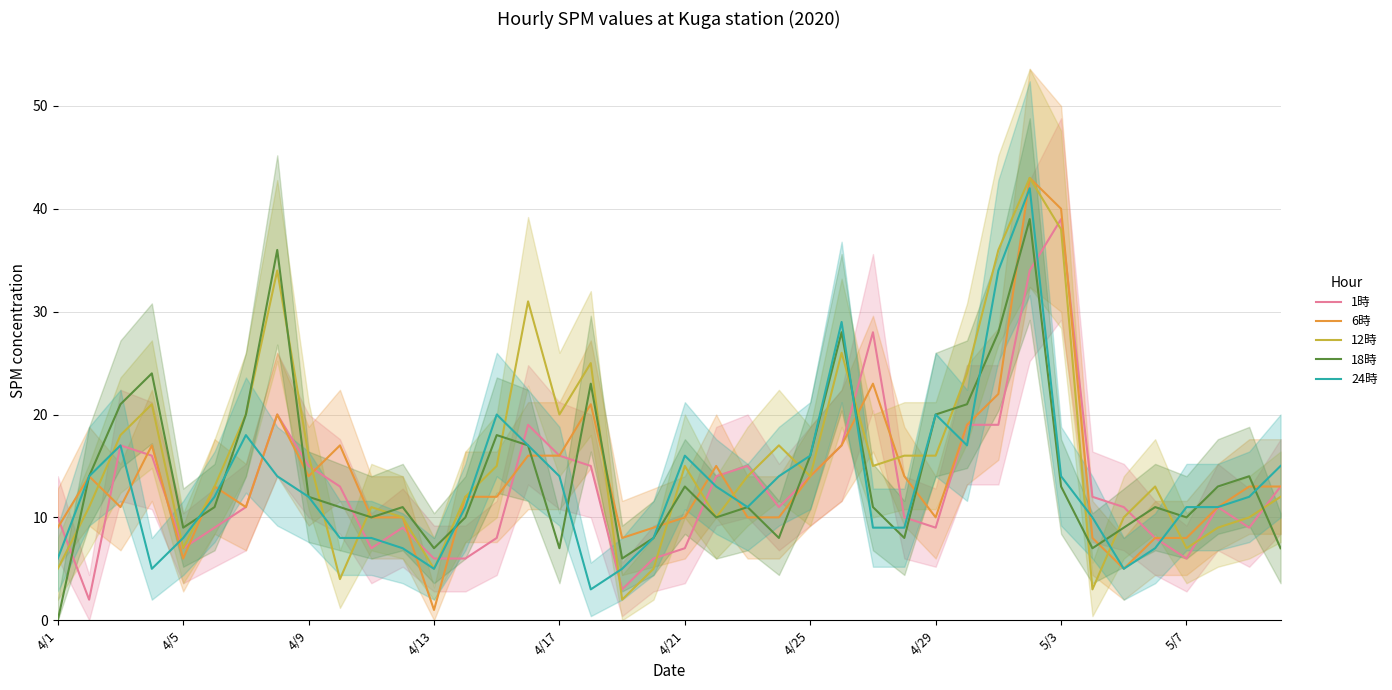

The value of 24時 at 5/3 is 14. True or false?

True